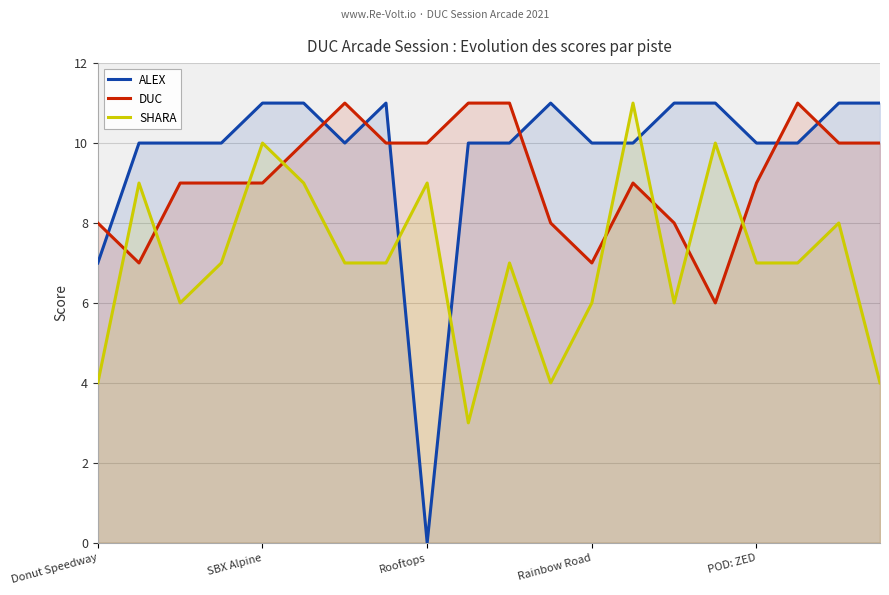

Count the number of categories in the chart.

20